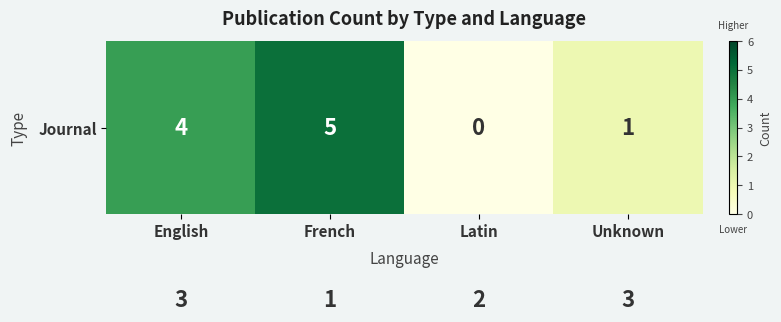

At which category is the sum across all series the highest?

French